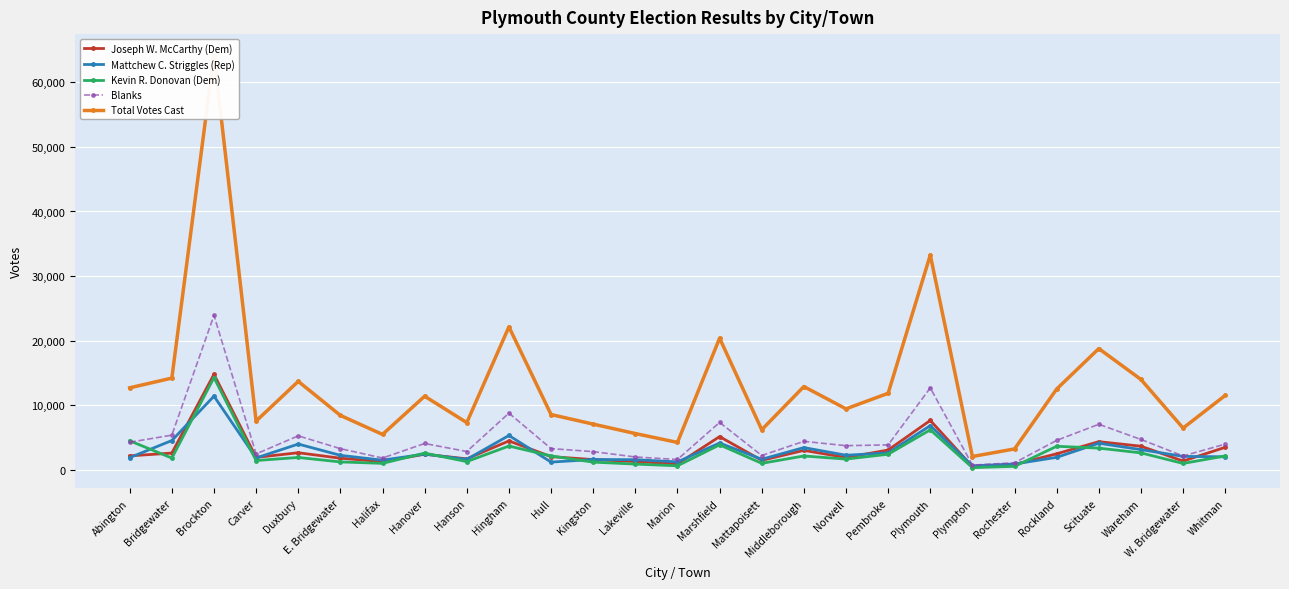

At which label is Blanks closest to 12294?

Plymouth